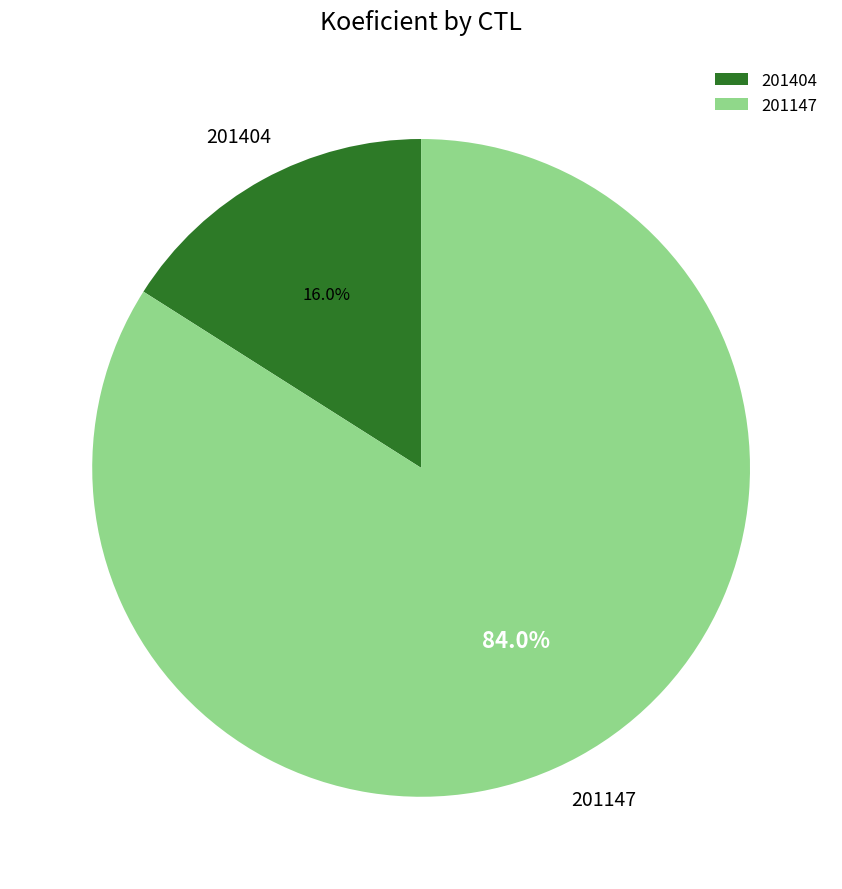

To the nearest percent, what is the combined percentage of 201147 and 201404?

100%